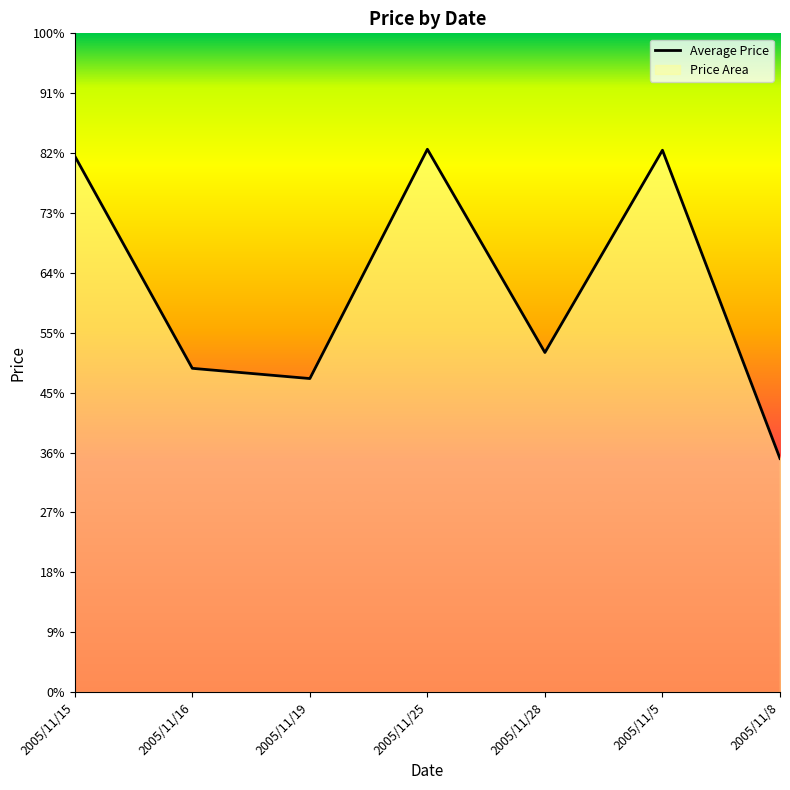

True or false: there are more than 1 points higher than both neighbors.

True